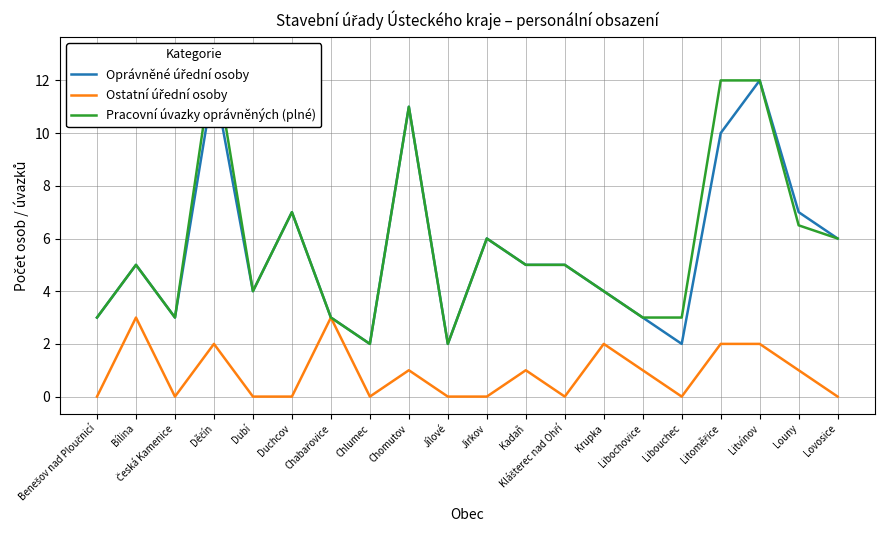

At how many categories does at least one series exceed 10?

4